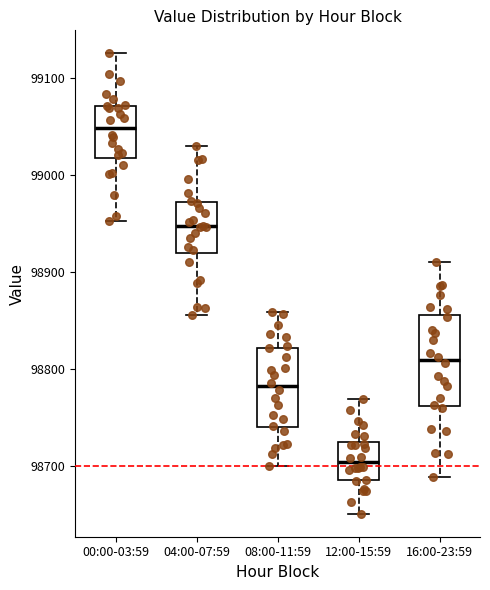

Reading left to right, transcribe this box plot: for each box, give where its median line is, the range the box spans, and where its two whiskers end, as read against the y-axis. The values are not printed on the chart, so give them approximately, as read against the axis.

00:00-03:59: median 99050, box 99020 to 99070, whiskers 98950 to 99120
04:00-07:59: median 98950, box 98920 to 98970, whiskers 98860 to 99030
08:00-11:59: median 98780, box 98740 to 98820, whiskers 98700 to 98860
12:00-15:59: median 98700, box 98690 to 98720, whiskers 98650 to 98770
16:00-23:59: median 98810, box 98760 to 98860, whiskers 98690 to 98910